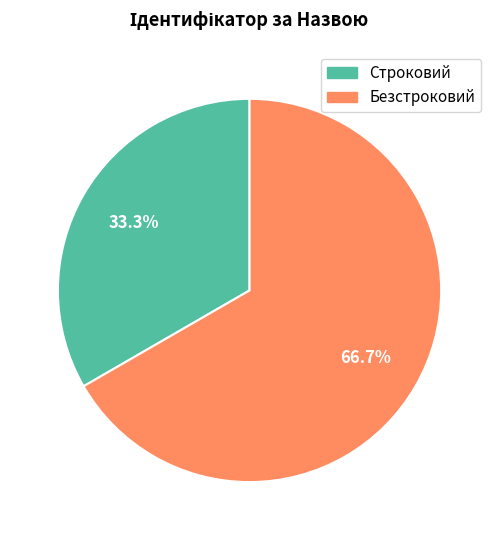

What is the total percentage of Строковий and Безстроковий?

100.0%